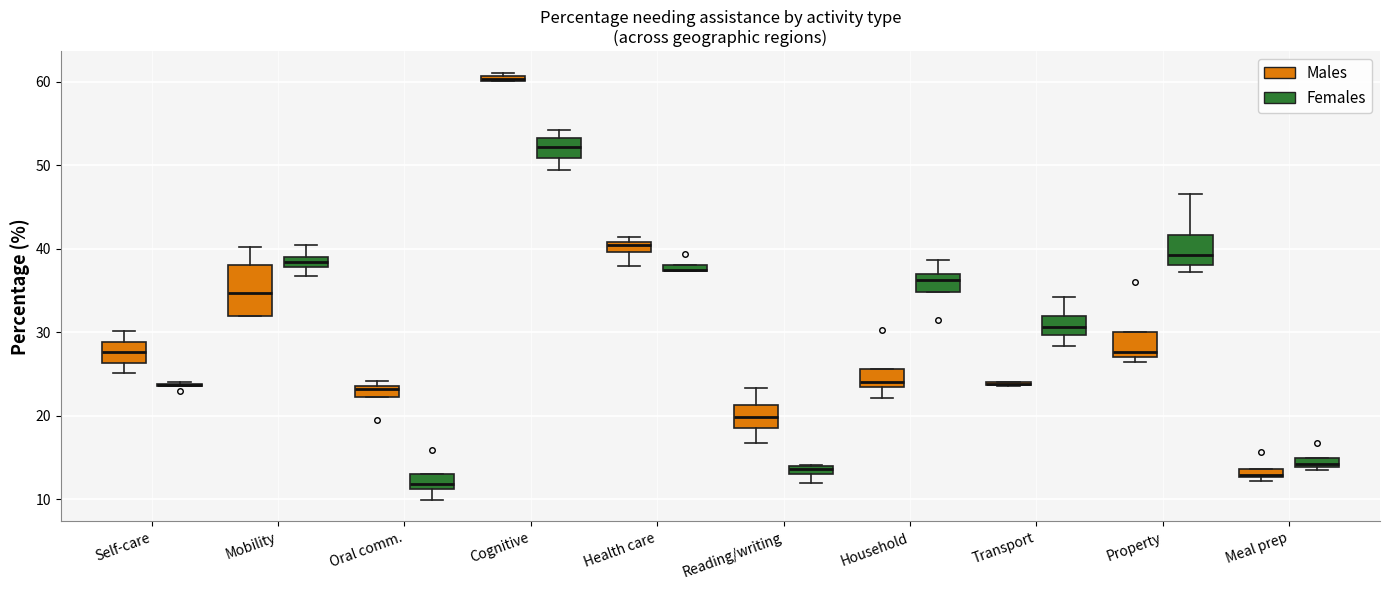

Where does the median line of the box for Oral comm. (Females) sit on the y-axis? The values are not printed on the chart, so give them approximately, as read against the axis.

12